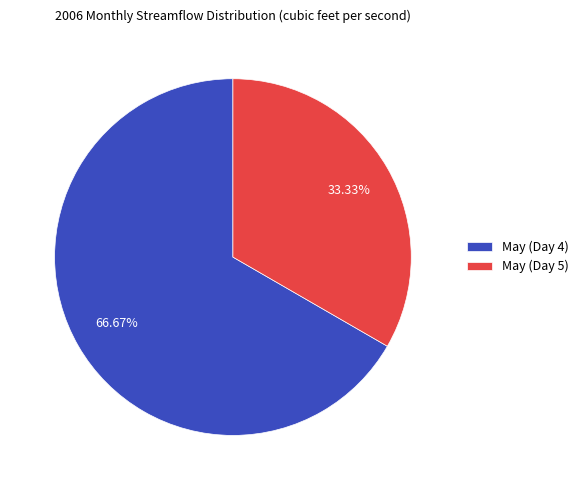

Does any single category account for the majority?

Yes